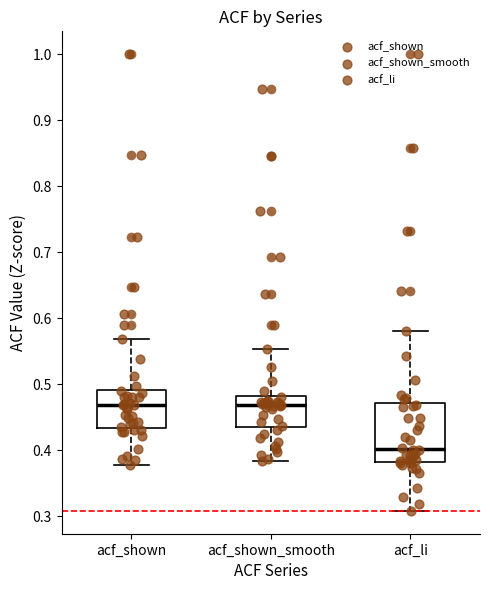

Reading left to right, read every box against the y-axis: the position of its median line, the range the box covers, and the ends of its whiskers. The values are not printed on the chart, so give them approximately, as read against the axis.

acf_shown: median 0.47, box 0.43 to 0.49, whiskers 0.38 to 0.57
acf_shown_smooth: median 0.47, box 0.43 to 0.48, whiskers 0.38 to 0.55
acf_li: median 0.40, box 0.38 to 0.47, whiskers 0.31 to 0.58